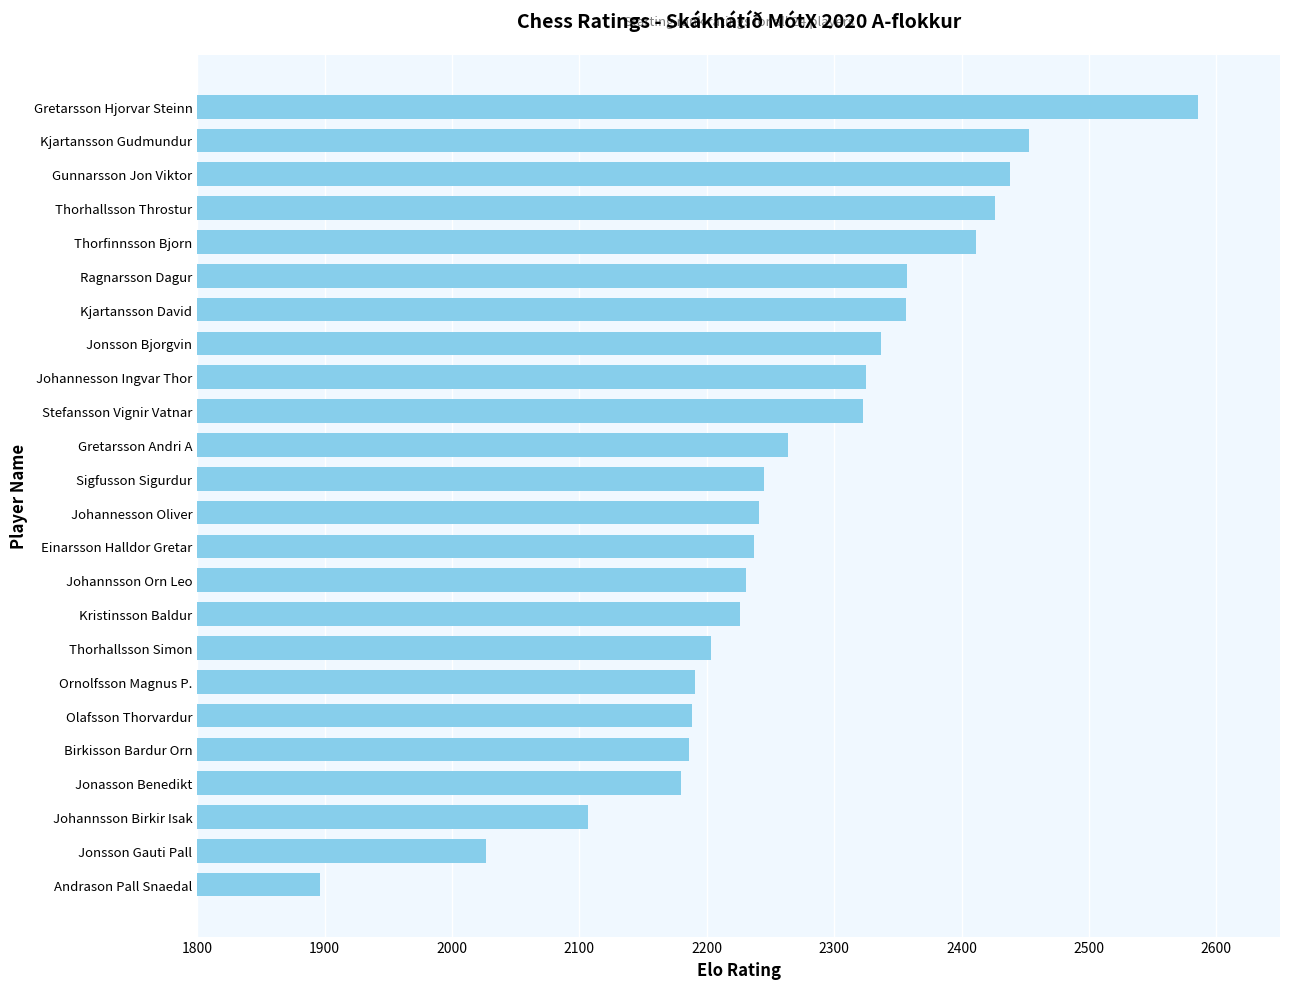

Read the value at Ragnarsson Dagur, to the nearest 100.

2400